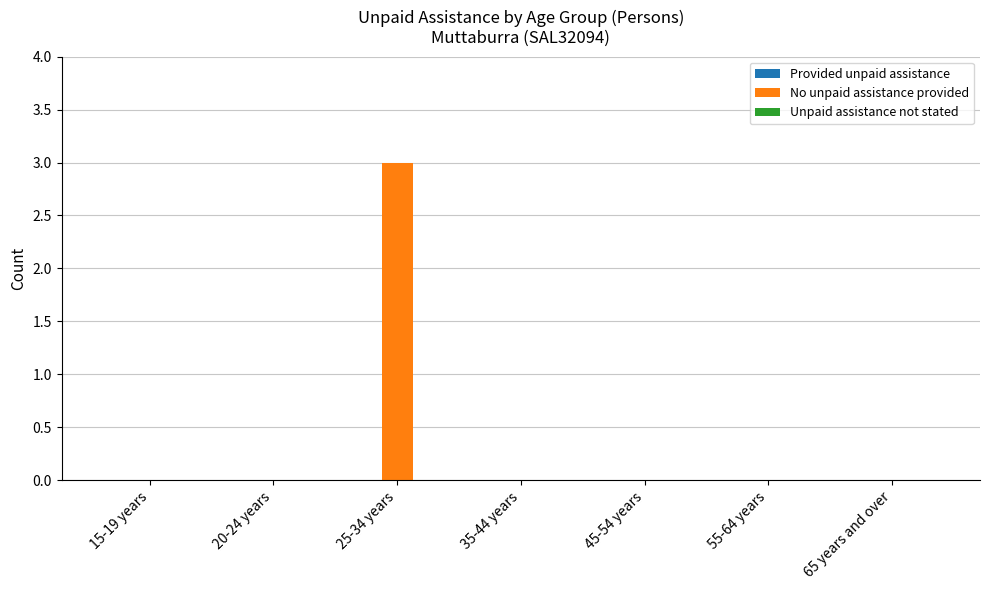

What is the greatest value displayed?

3